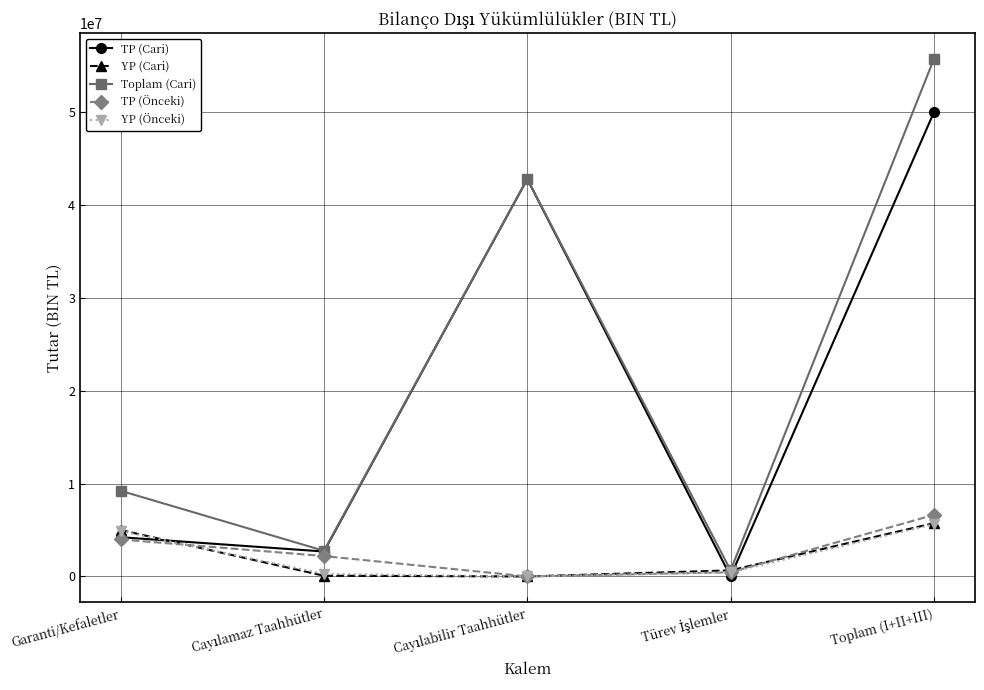

What is the spread (max minus min) of values at Garanti/Kefaletler?

5242365